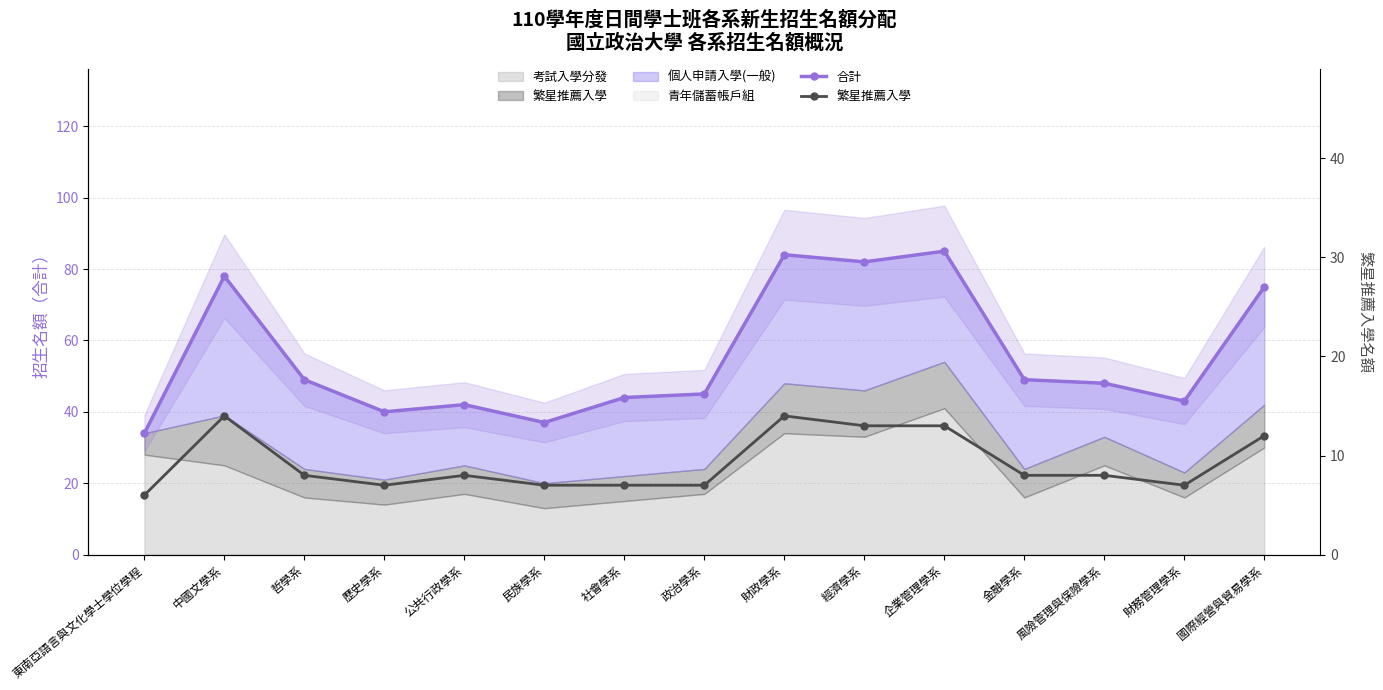

What value does the 合計 series have at 風險管理與保險學系, to the nearest 10?

50